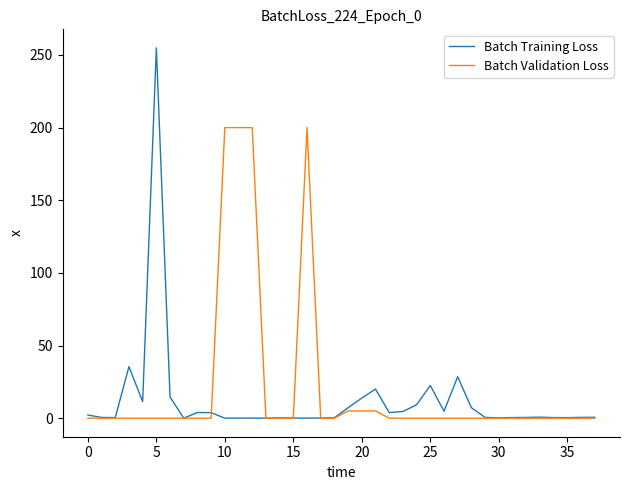

What is the maximum value shown in the chart?

254.9